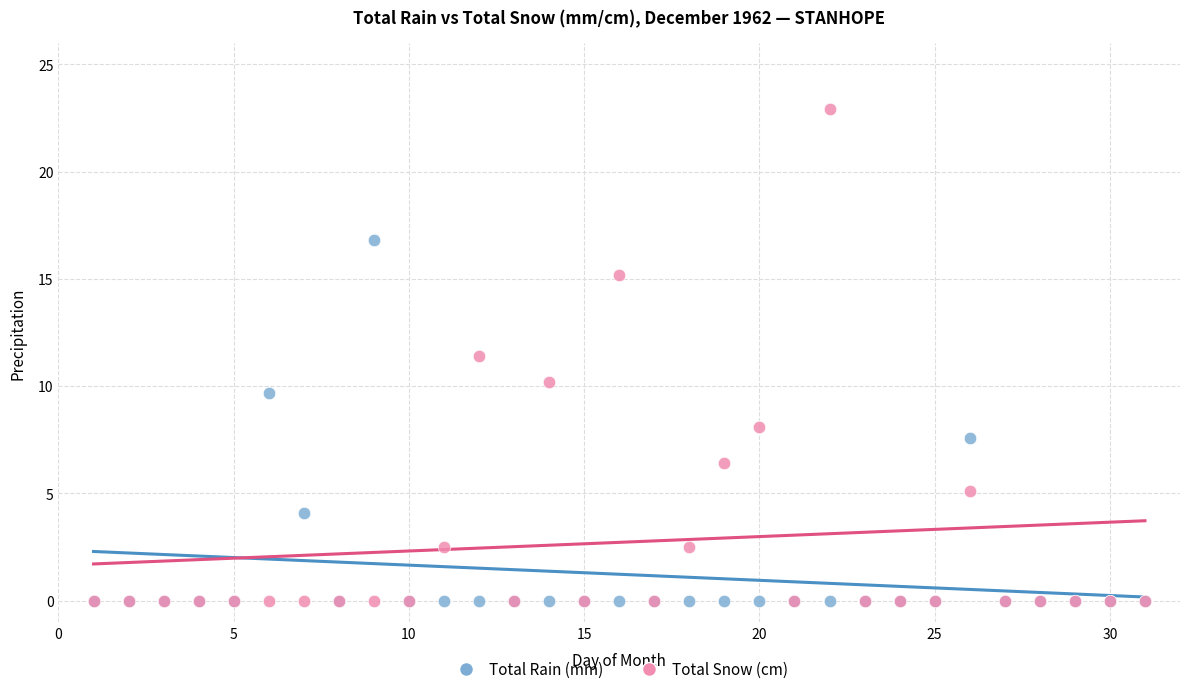

Across all series, what Y value is closest to 11?

11.4